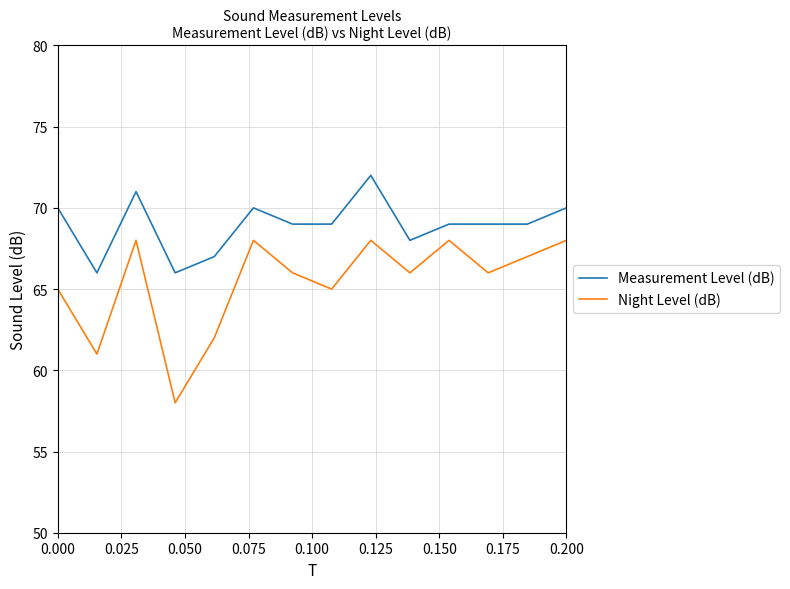

What is the minimum value for Measurement Level (dB)?

66